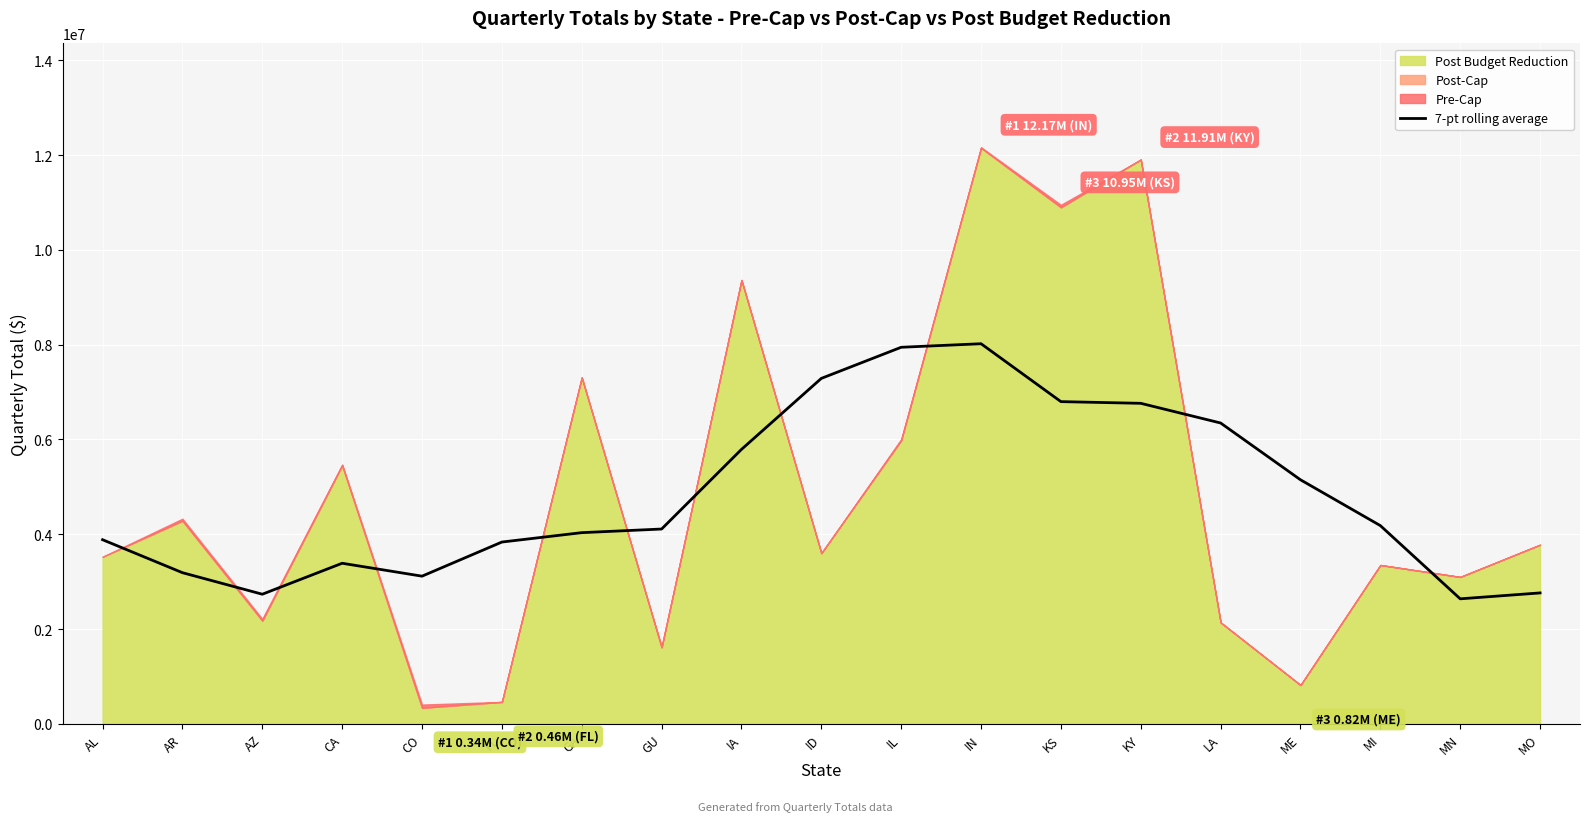

What is the difference between the maximum and minimum values?

5382652.4